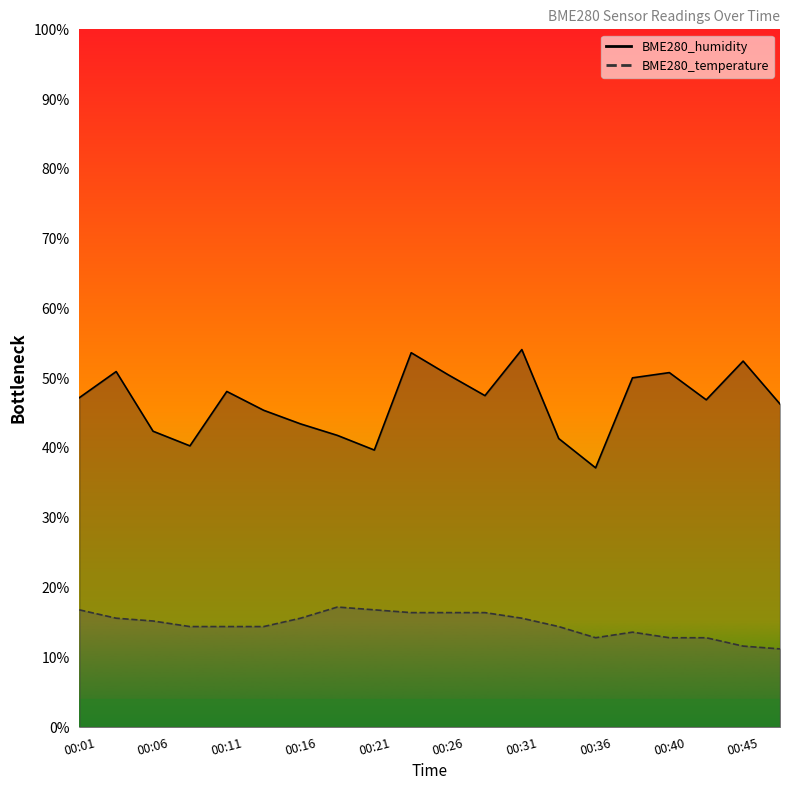

What is the sum of all BME280_humidity values?

930.1